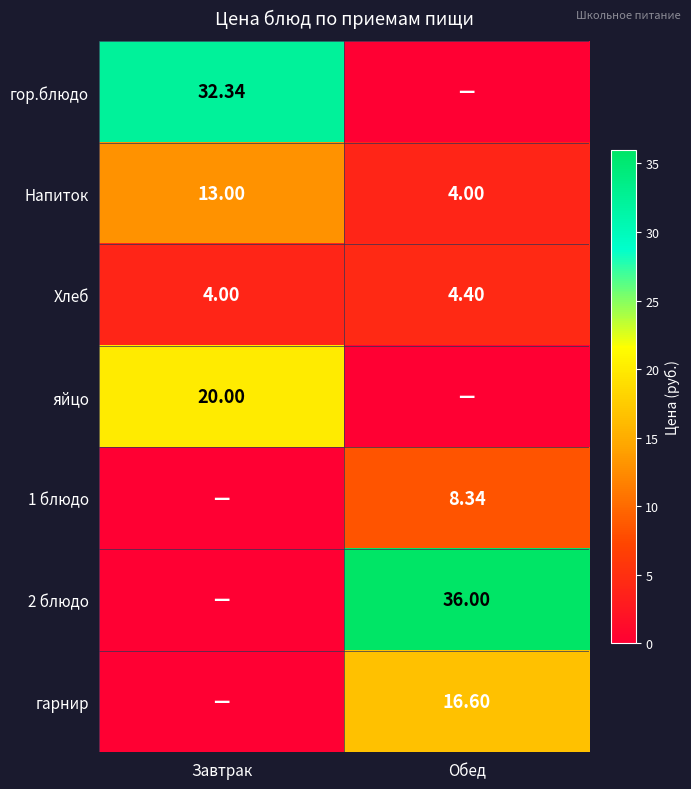

Is the value of Напиток at Обед greater than the value of гор.блюдо at Завтрак?

No